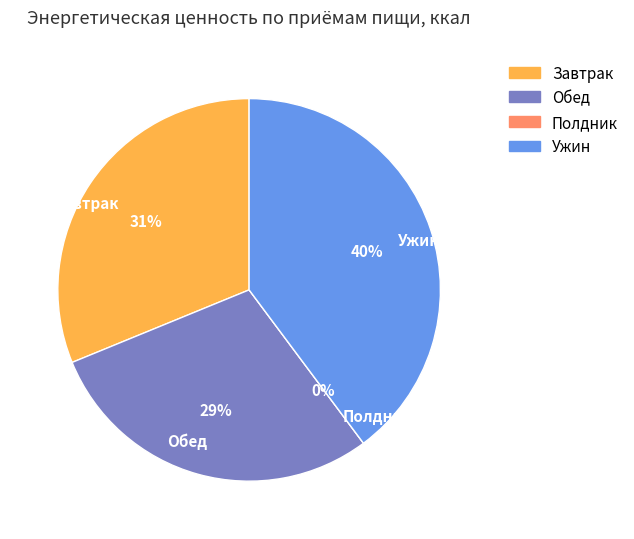

How many segments does this pie chart have?

4